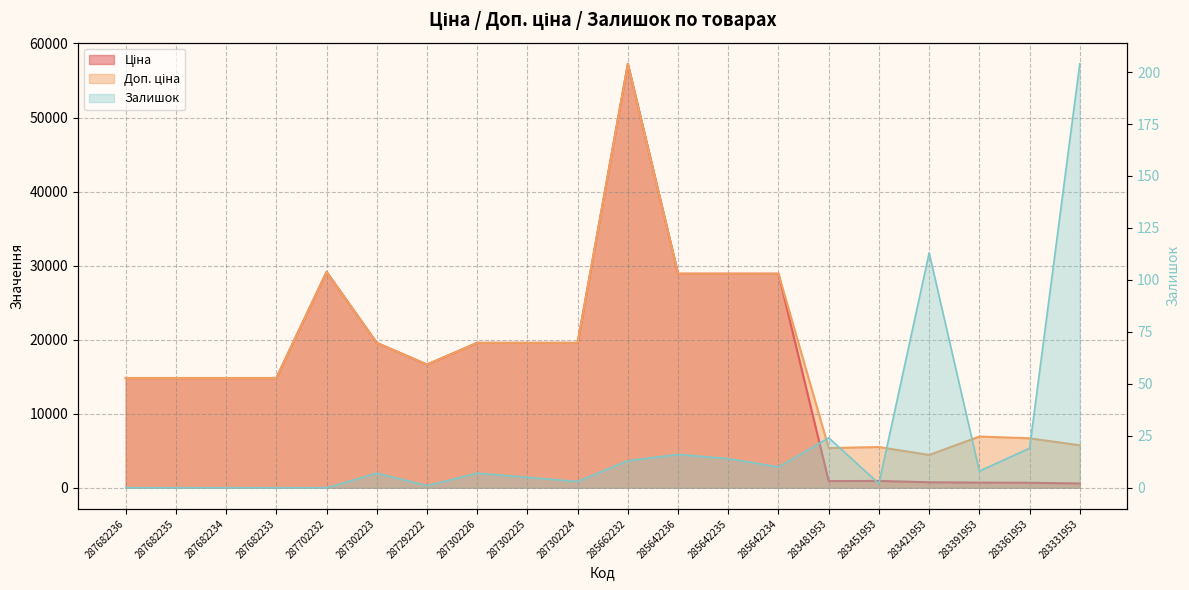

True or false: Ціна and Залишок intersect in this chart.

False